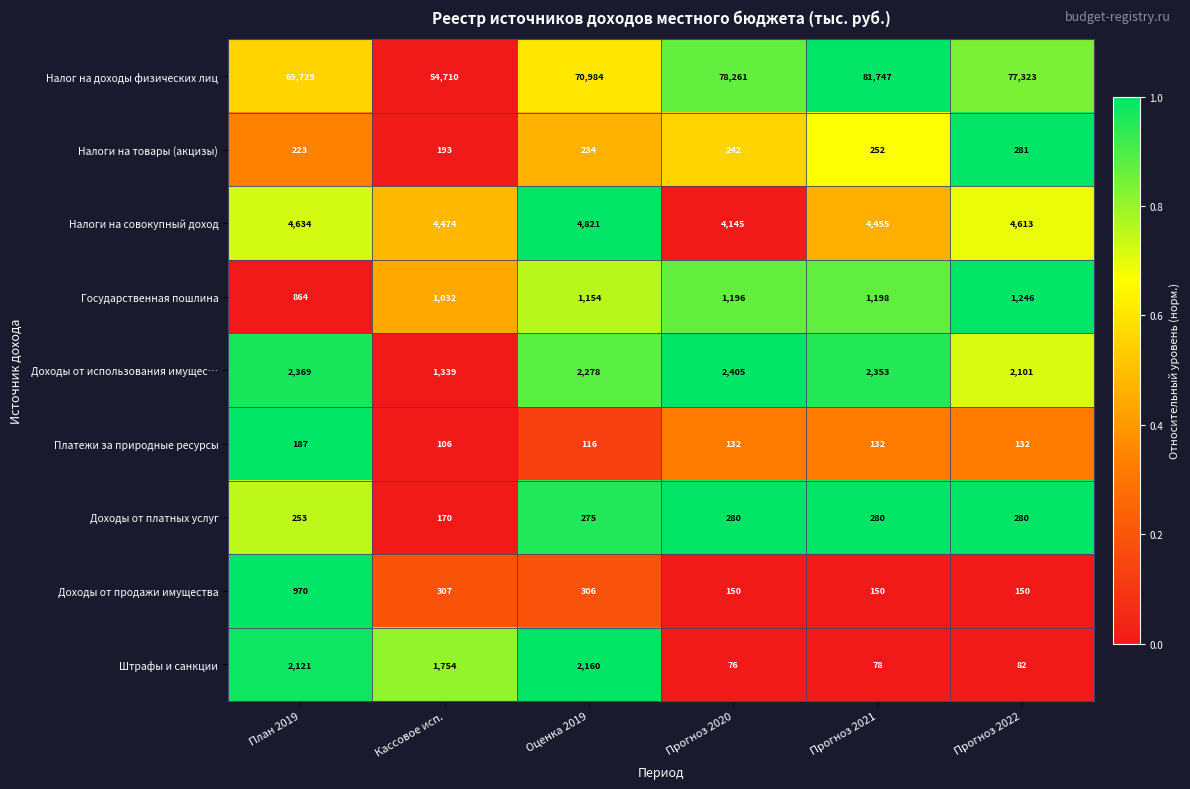

Where is Налоги на товары (акцизы) nearest to the value 237?

Оценка 2019